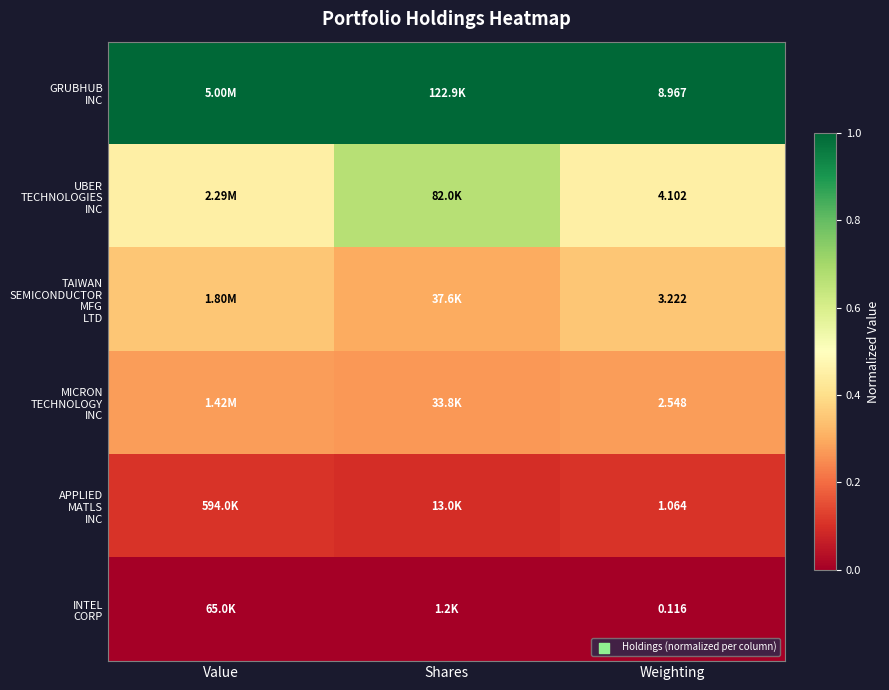

Is the value of APPLIED MATLS INC at Value greater than the value of TAIWAN SEMICONDUCTOR MFG LTD at Shares?

No